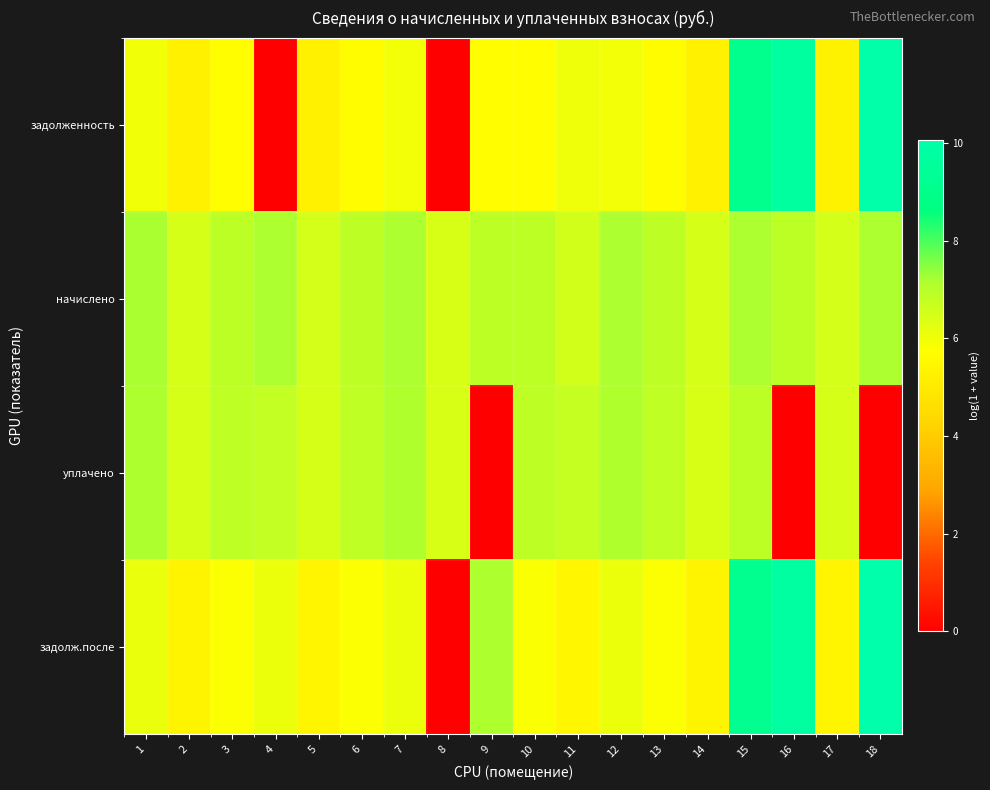

Count the number of categories in the chart.

18